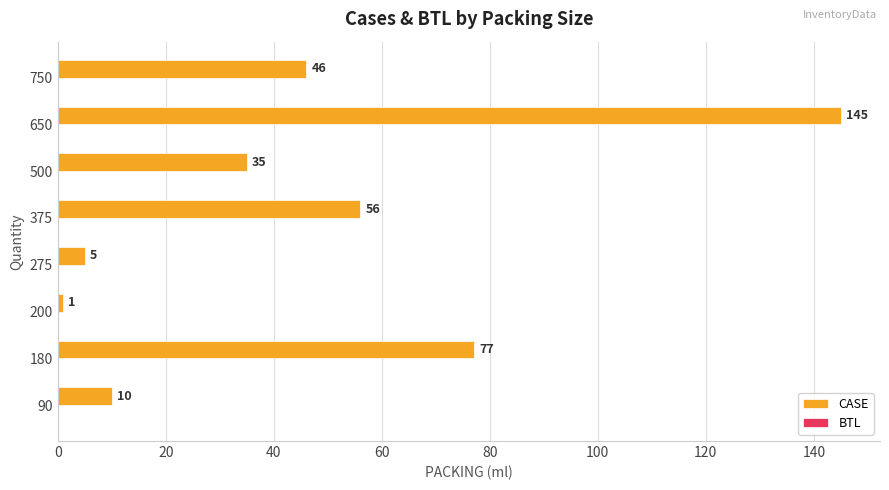

True or false: the data shows 77 at 180.

True